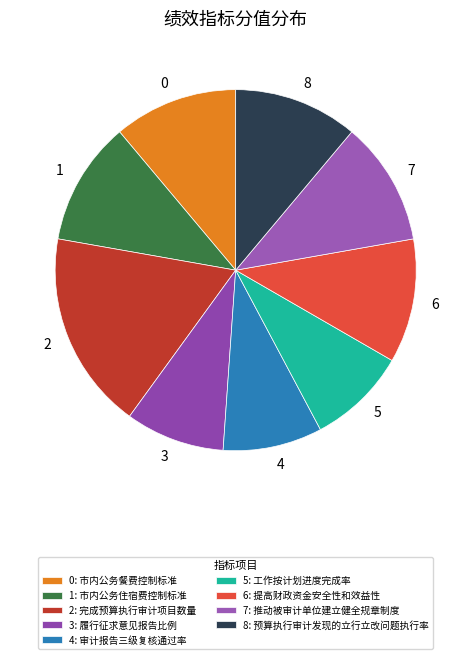

Do 1 and 8 together represent more than half of the pie?

No